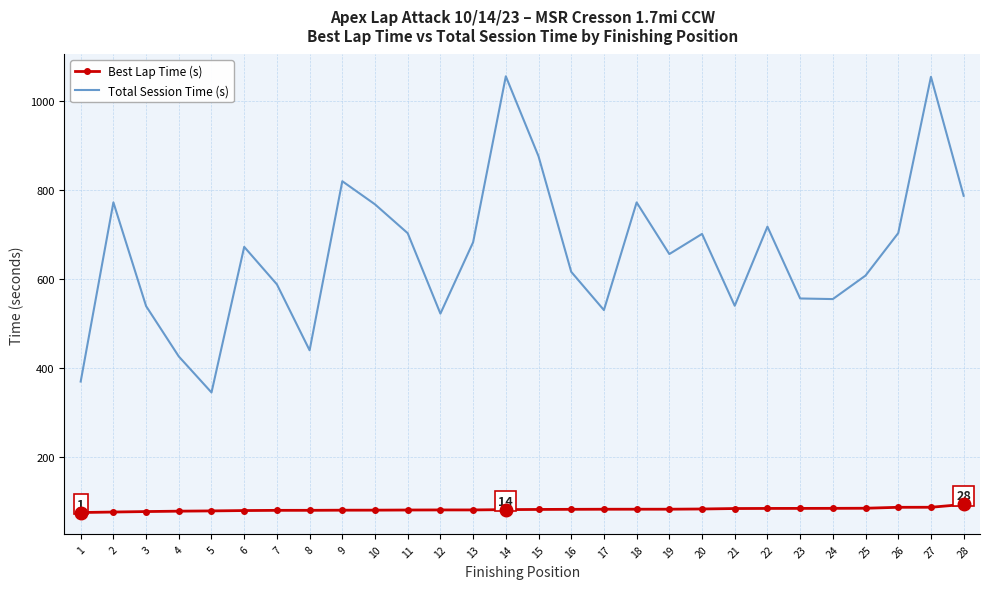

Between 6 and 26, which series saw the biggest shift?

Total Session Time (s)